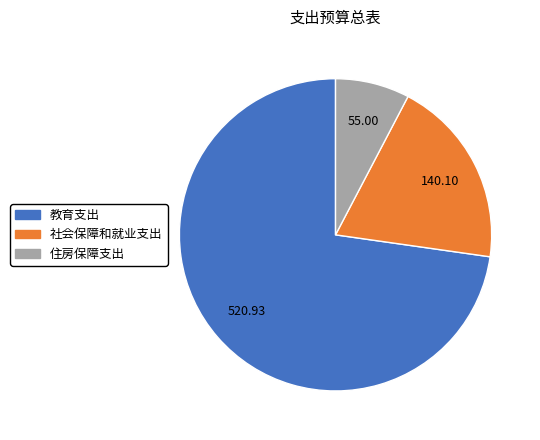

The 教育支出 slice represents 65% of the pie. True or false?

False